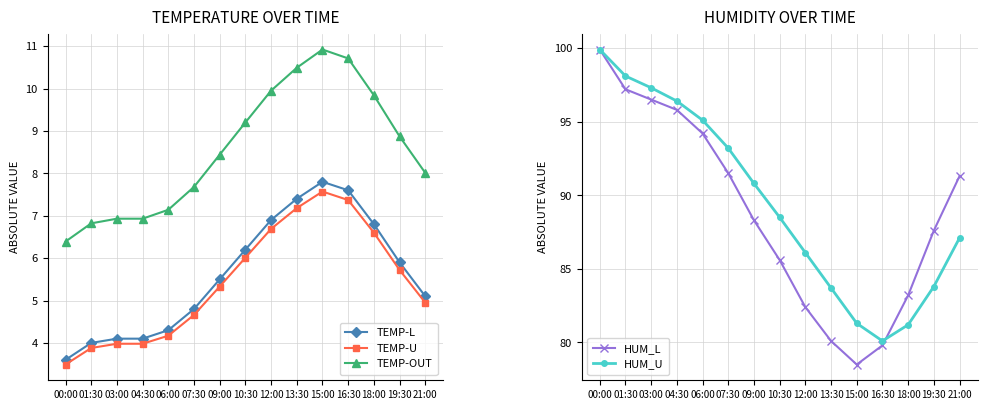

What is the value of the TEMP-U point at the 14th from the left?

5.7